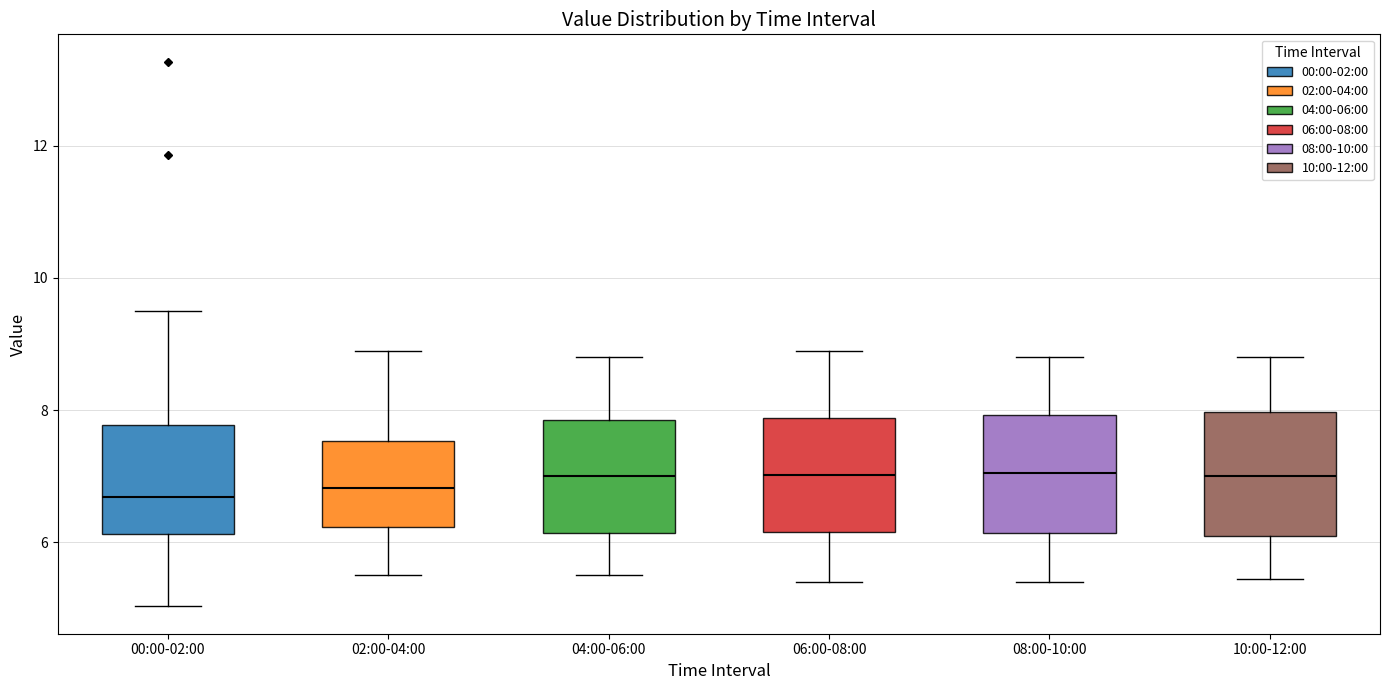

Reading left to right, read every box against the y-axis: the position of its median line, the range the box covers, and the ends of its whiskers. The values are not printed on the chart, so give them approximately, as read against the axis.

00:00-02:00: median 6.6, box 6.2 to 7.8, whiskers 5.0 to 9.6
02:00-04:00: median 6.8, box 6.2 to 7.6, whiskers 5.6 to 9.0
04:00-06:00: median 7.0, box 6.2 to 7.8, whiskers 5.6 to 8.8
06:00-08:00: median 7.0, box 6.2 to 7.8, whiskers 5.4 to 9.0
08:00-10:00: median 7.0, box 6.2 to 8.0, whiskers 5.4 to 8.8
10:00-12:00: median 7.0, box 6.2 to 8.0, whiskers 5.4 to 8.8